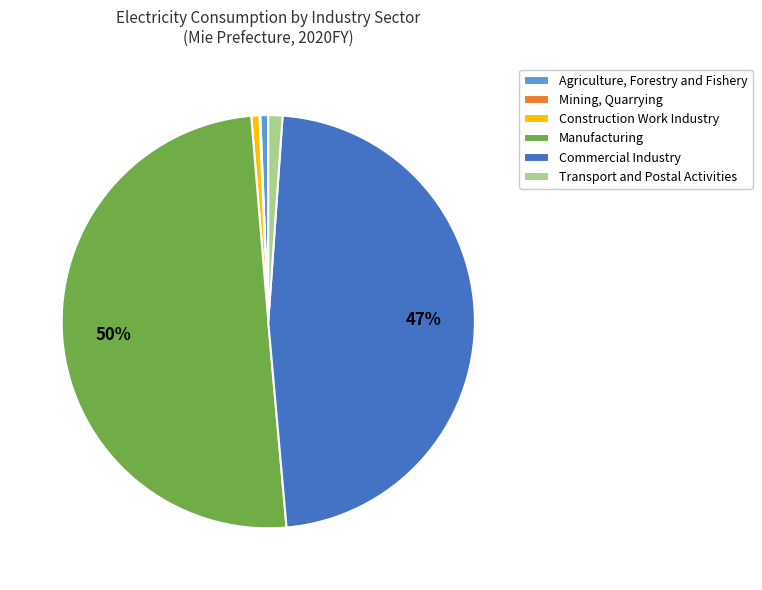

Do Transport and Postal Activities and Manufacturing together represent more than half of the pie?

Yes